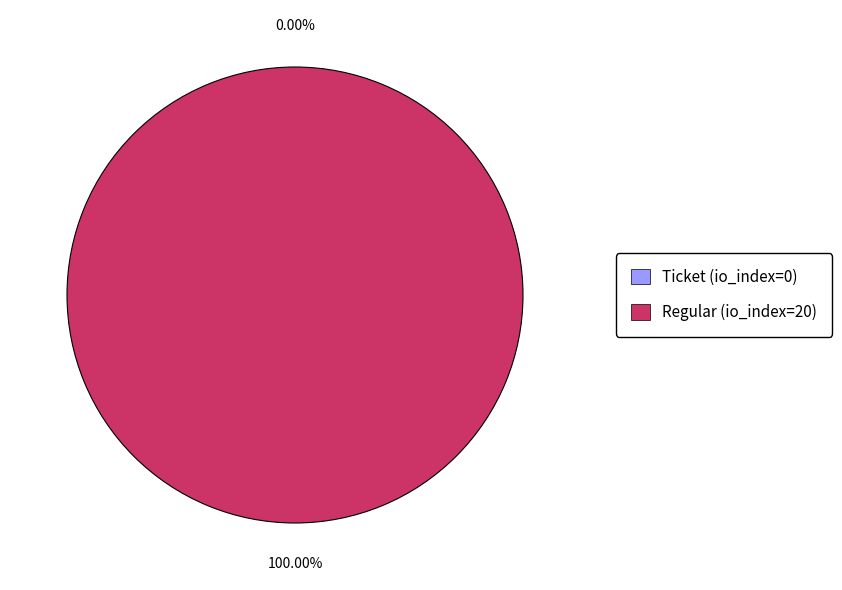

Does Regular (io_index=20) account for over 50% of the chart?

Yes